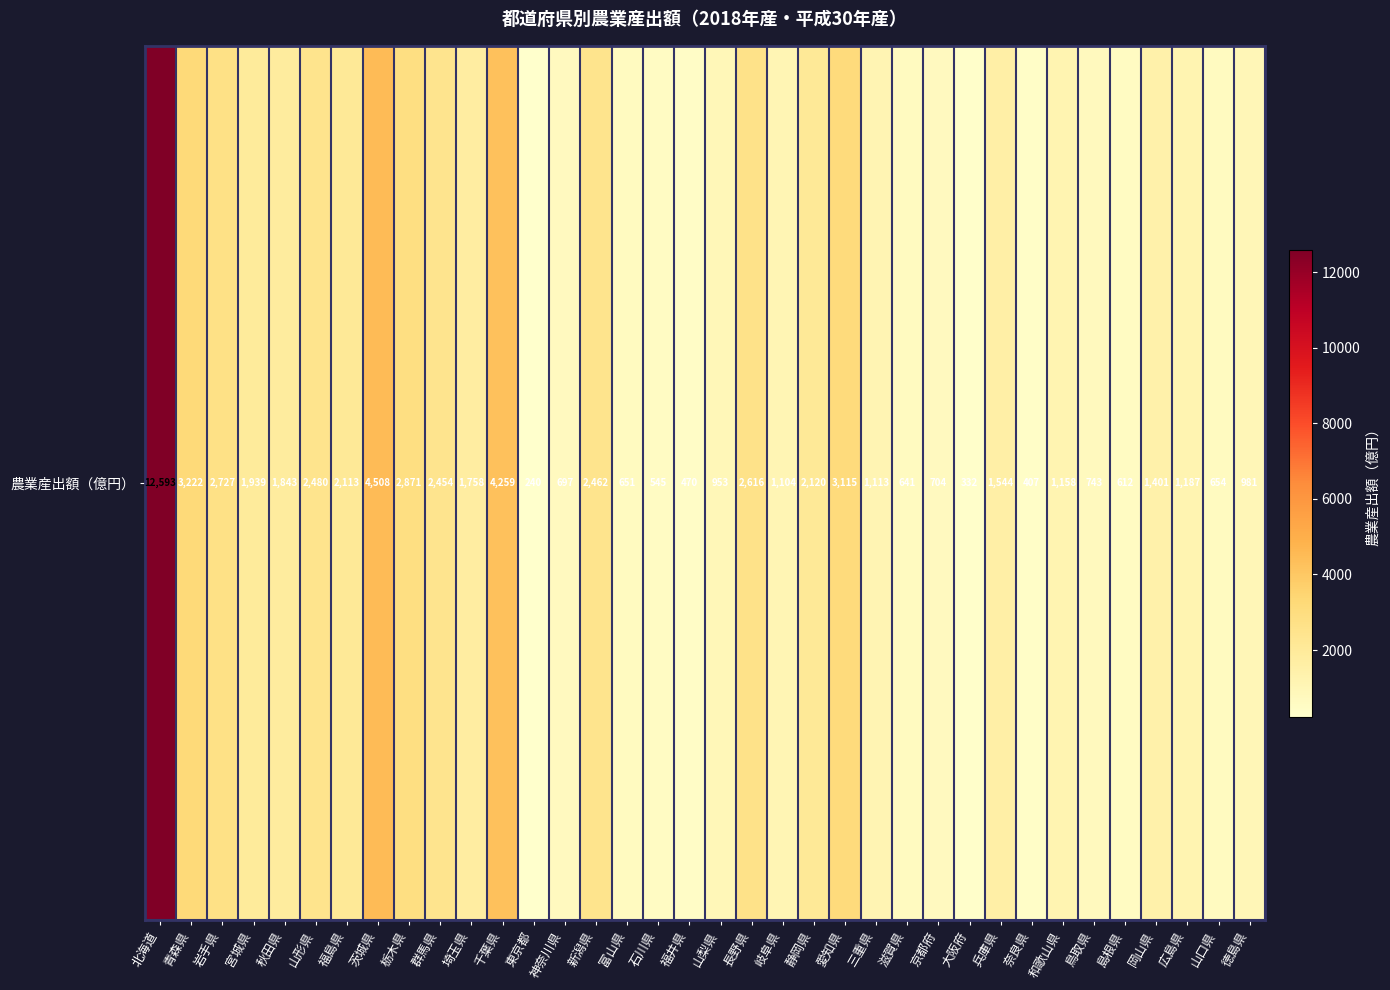

List the labels in order of value, largest first.

北海道, 茨城県, 千葉県, 青森県, 愛知県, 栃木県, 岩手県, 長野県, 山形県, 新潟県, 群馬県, 静岡県, 福島県, 宮城県, 秋田県, 埼玉県, 兵庫県, 岡山県, 広島県, 和歌山県, 三重県, 岐阜県, 徳島県, 山梨県, 鳥取県, 京都府, 神奈川県, 山口県, 富山県, 滋賀県, 島根県, 石川県, 福井県, 奈良県, 大阪府, 東京都